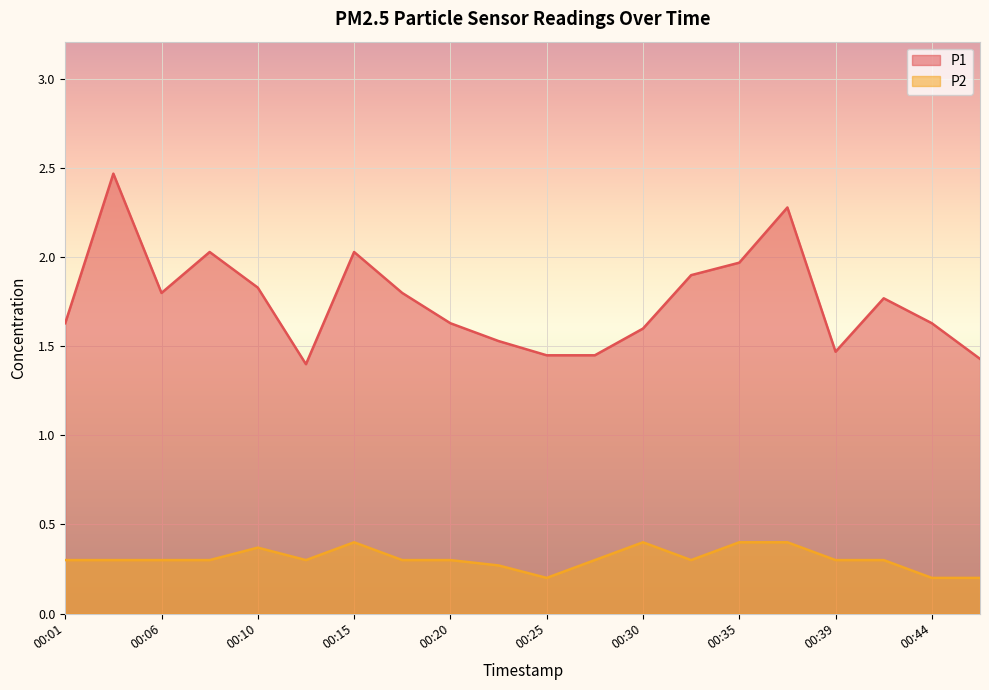

Which series has the widest spread of values?

P1